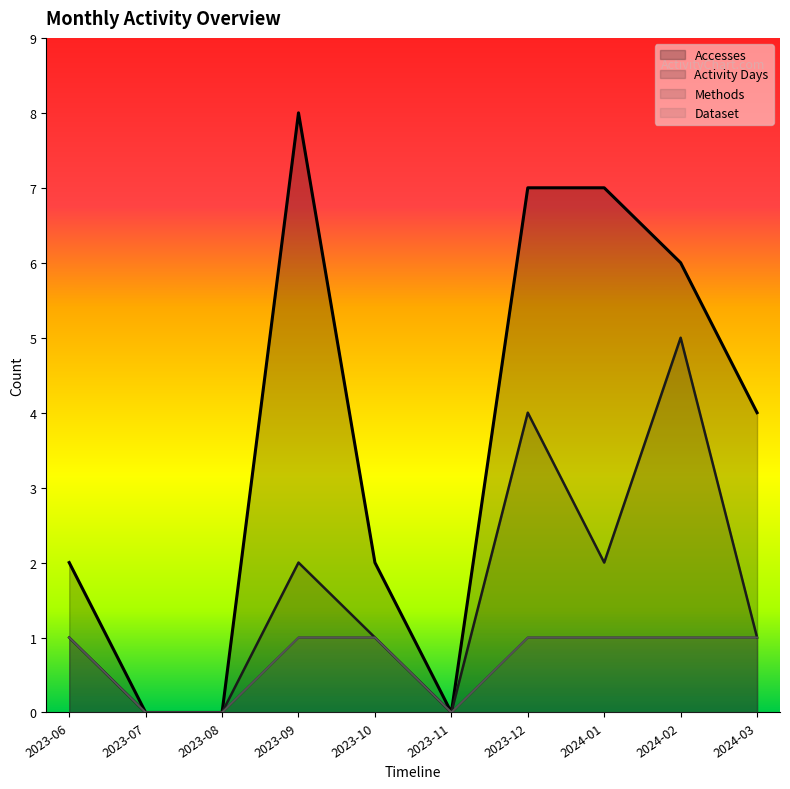

How many interior local valleys does the Activity Days series have?

2